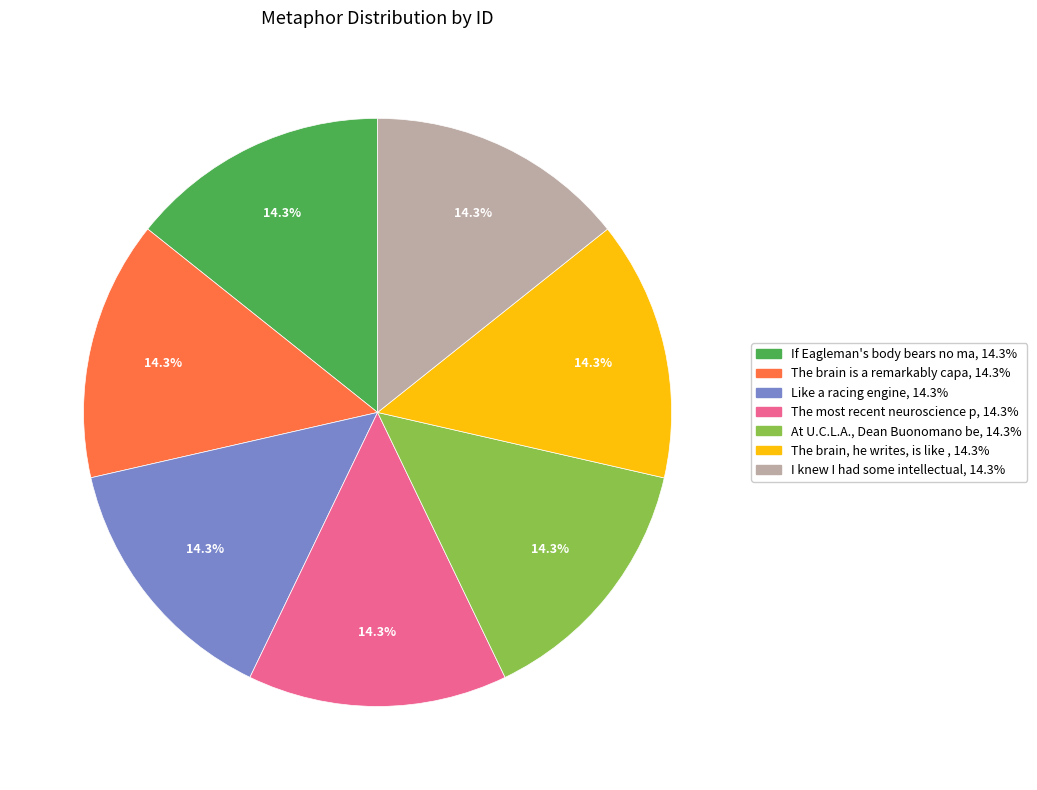

How many segments does this pie chart have?

7